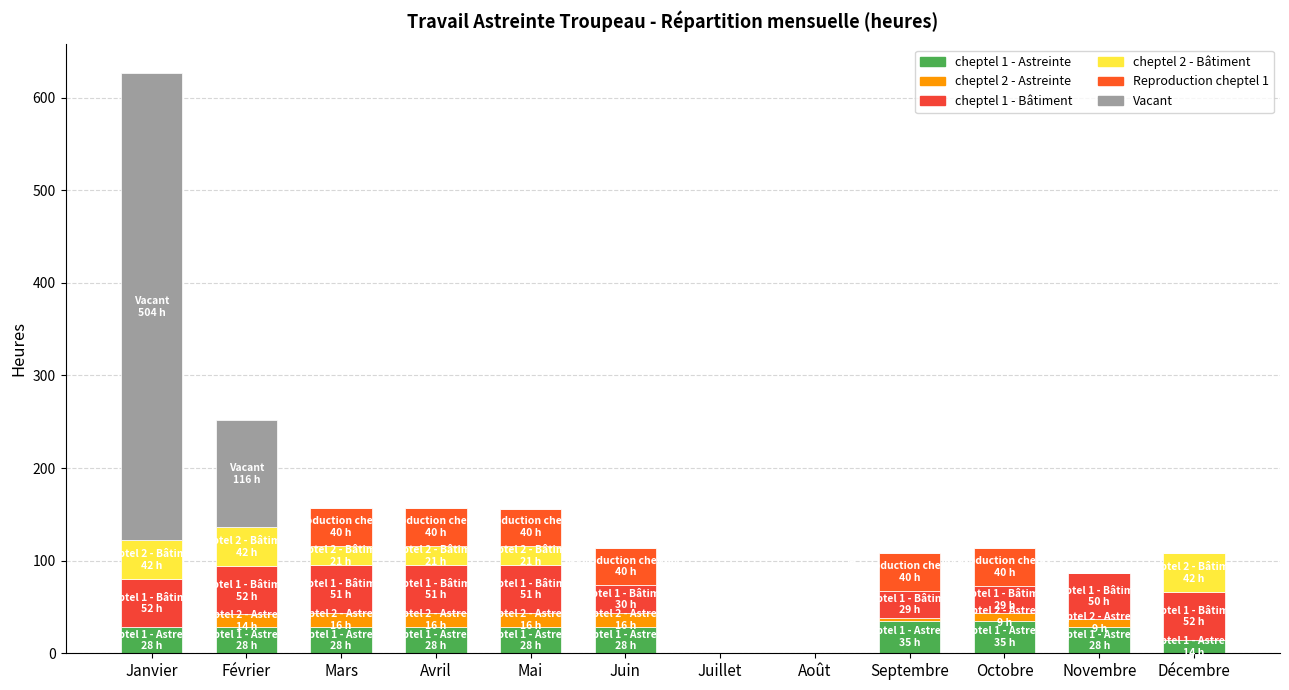

Does the chart contain stacked bars?

Yes